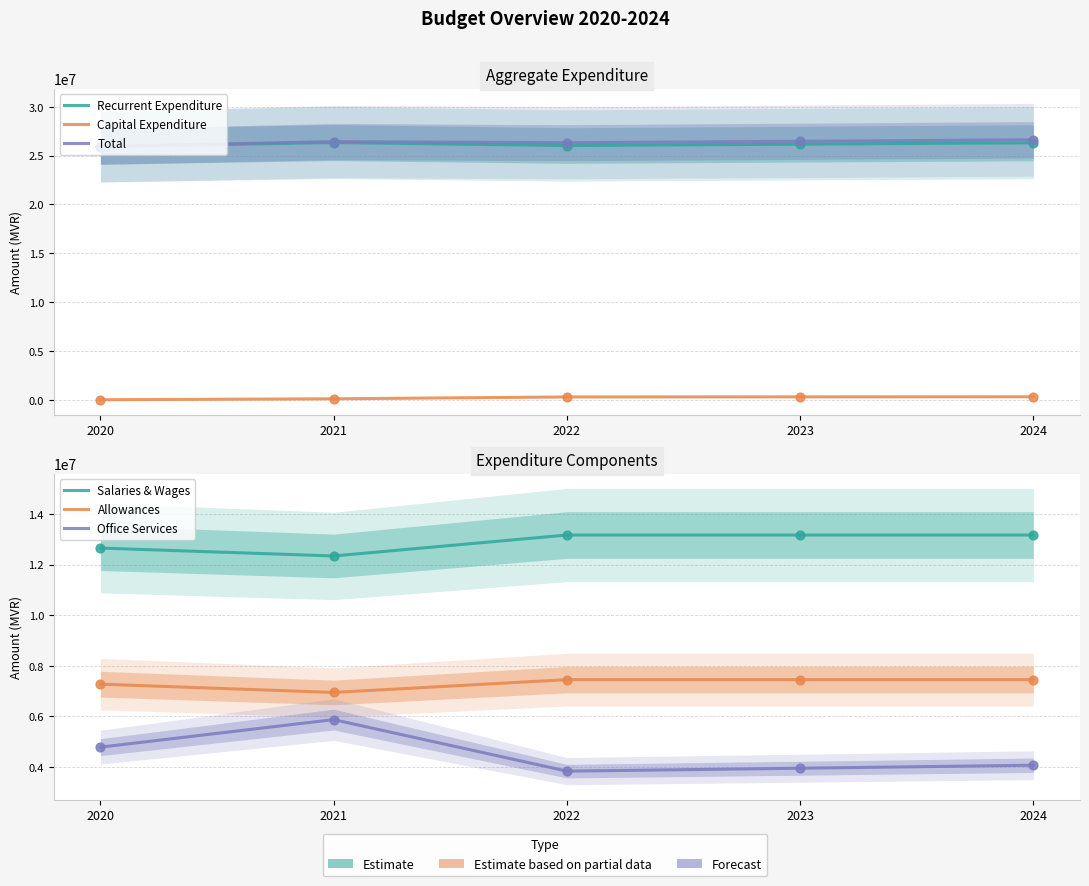

Is the value of Allowances at 2020 greater than the value of Salaries & Wages at 2024?

No